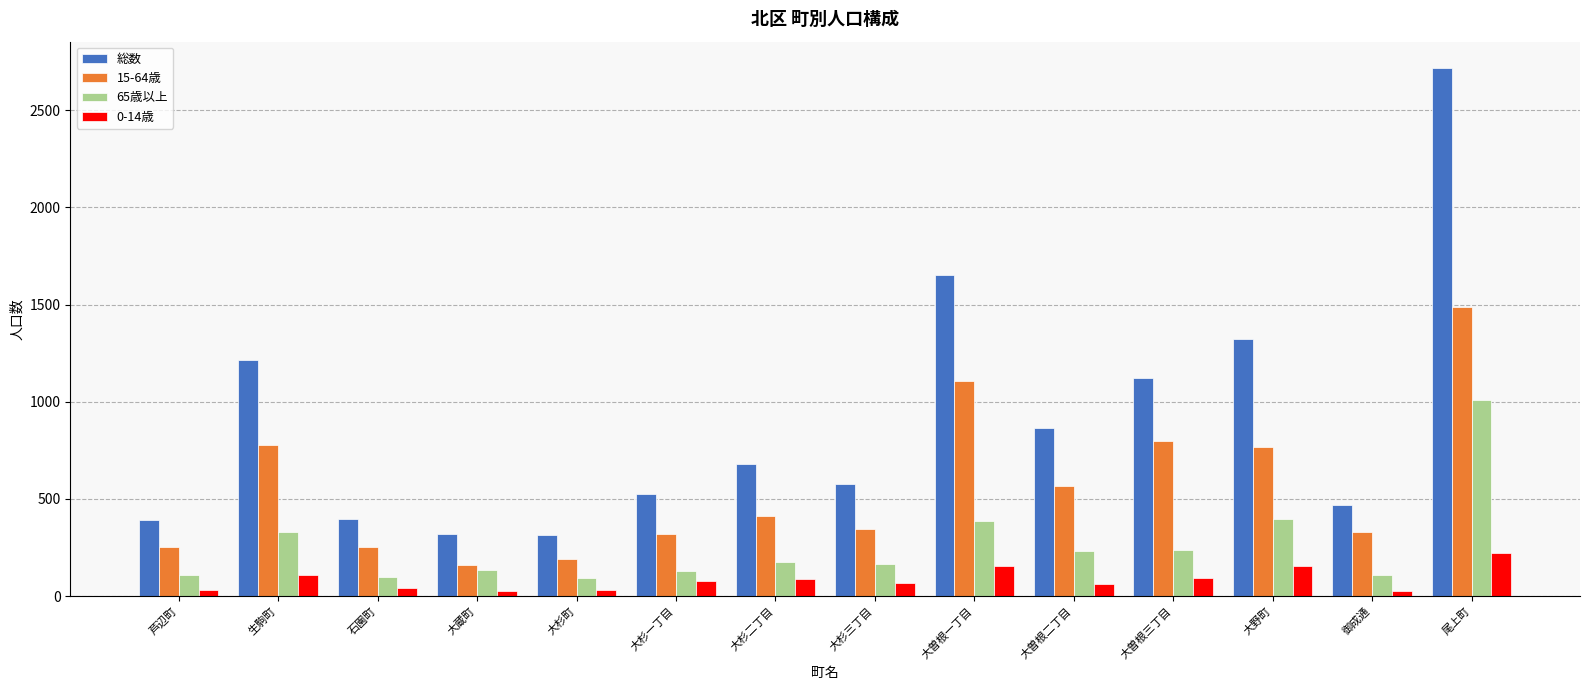

What is the highest value of the 0-14歳 series?

222